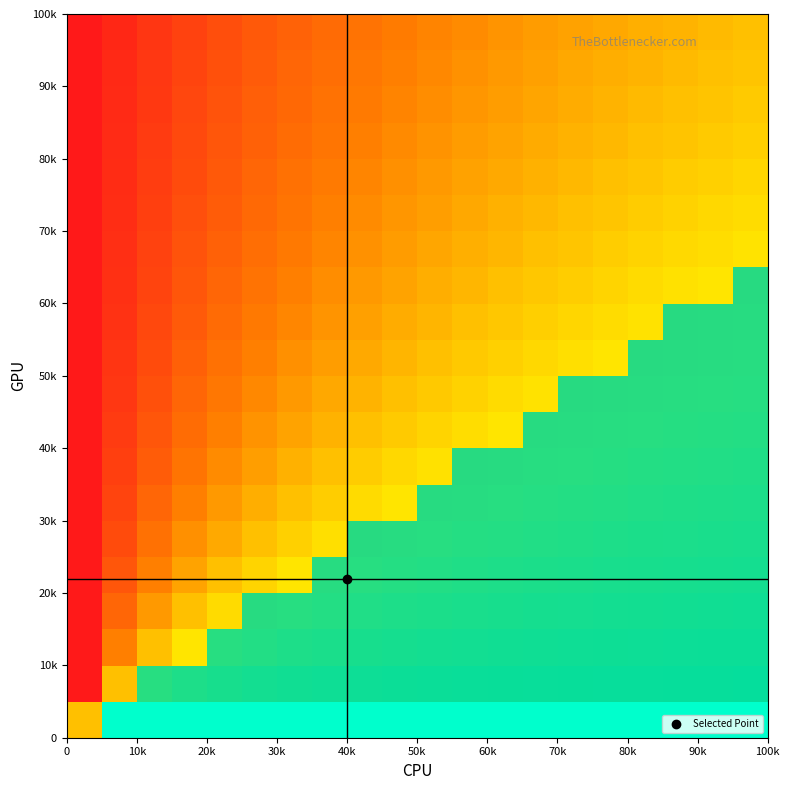

At how many categories does at least one series exceed 0?

18